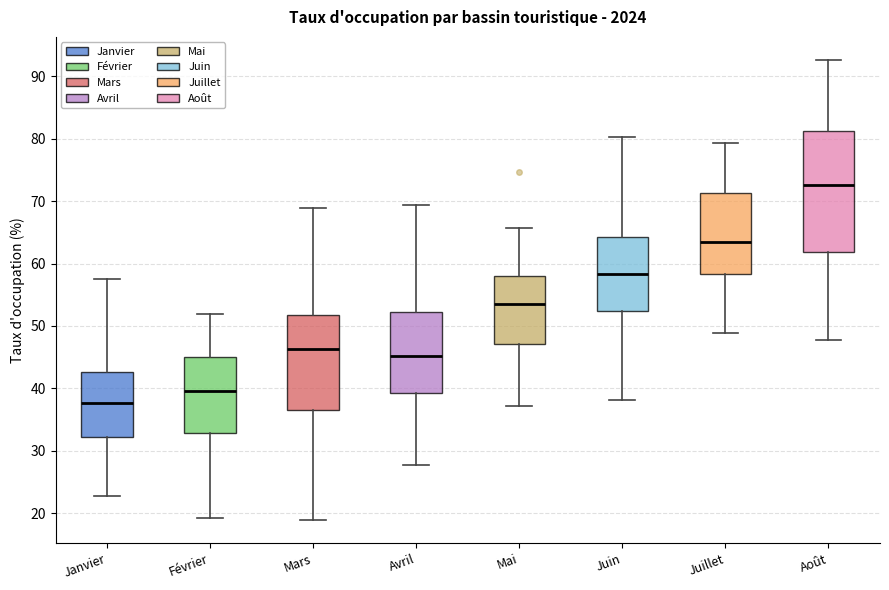

Reading left to right, transcribe this box plot: for each box, give where its median line is, the range the box spans, and where its two whiskers end, as read against the y-axis. The values are not printed on the chart, so give them approximately, as read against the axis.

Janvier: median 38, box 32 to 43, whiskers 23 to 58
Février: median 40, box 33 to 45, whiskers 19 to 52
Mars: median 46, box 37 to 52, whiskers 19 to 69
Avril: median 45, box 39 to 52, whiskers 28 to 69
Mai: median 54, box 47 to 58, whiskers 37 to 66
Juin: median 58, box 52 to 64, whiskers 38 to 80
Juillet: median 64, box 58 to 71, whiskers 49 to 79
Août: median 73, box 62 to 81, whiskers 48 to 93